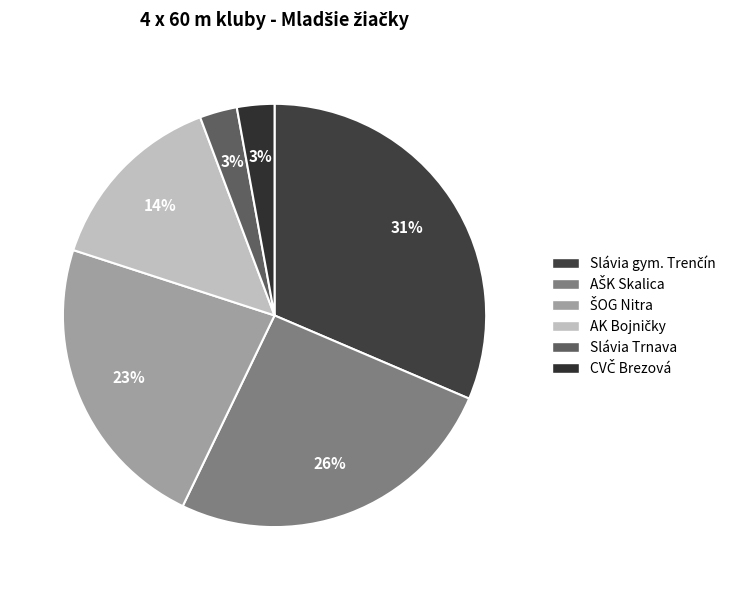

Rank the categories by value from lowest to highest.

AK AŠK Slávia Trnava, Centrum Voľného času Brezová pod Bradlom, Atletický klub Bojničky, ŠK ŠOG  Nitra, Atletika ŠK Skalica, Slávia športové gymnázium Trenčín